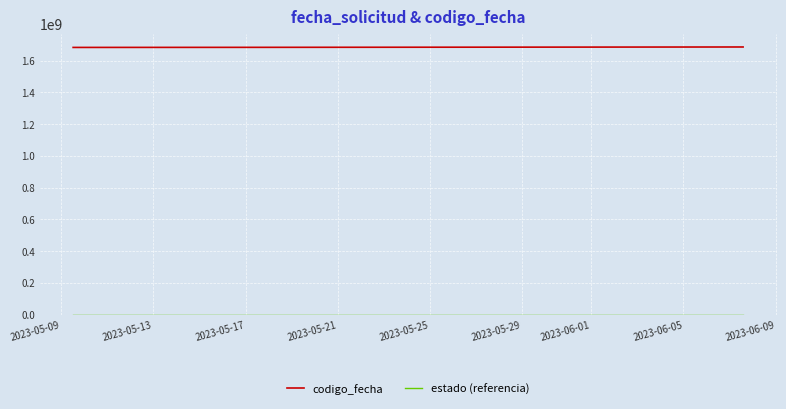

What is the maximum value shown in the chart?

1686666535.0